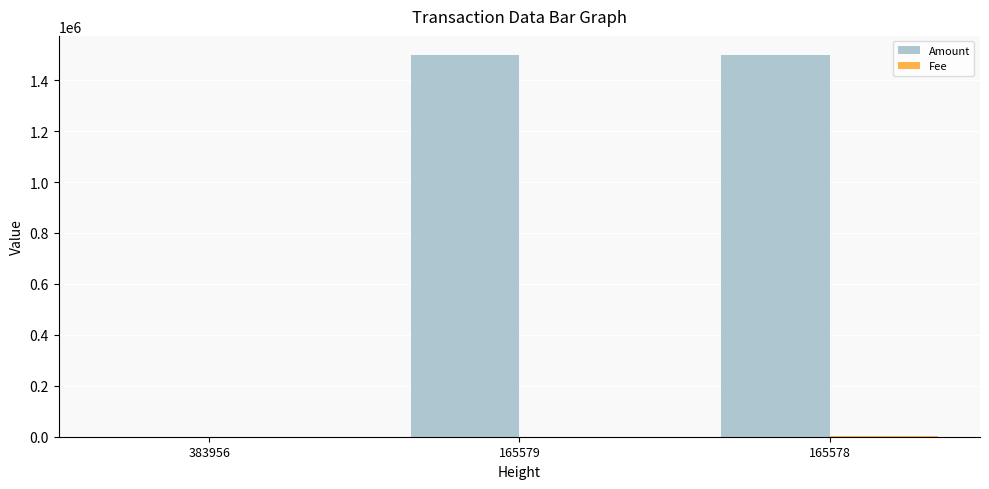

What is the highest value of the Amount series?

1498800